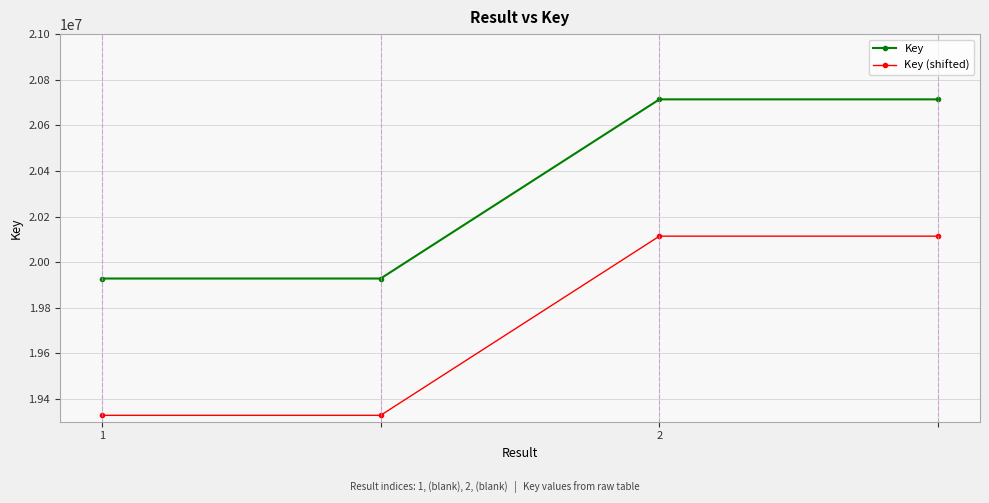

What is the sum of all Key (shifted) values?

78883746